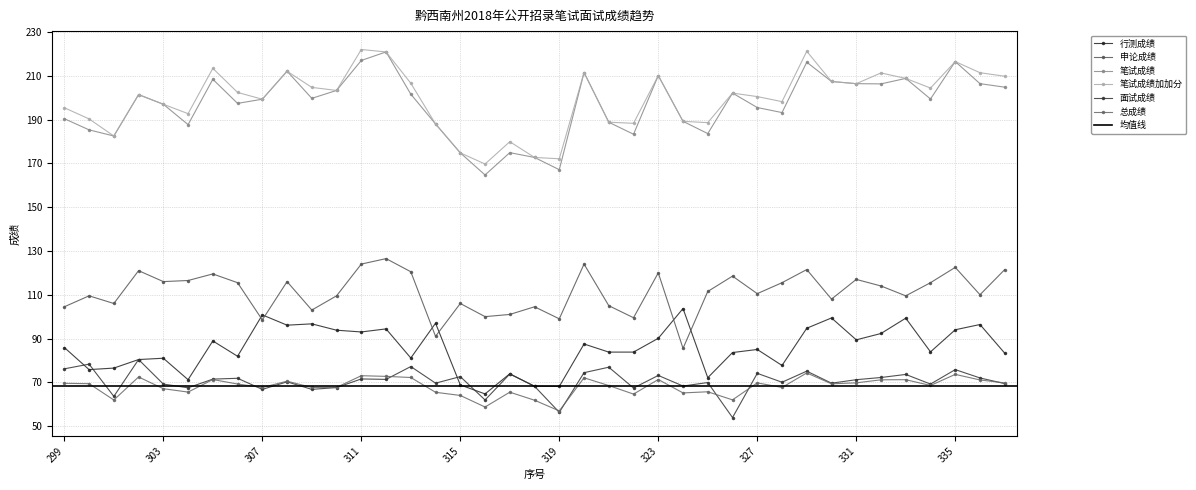

Is the value of 行测成绩 at 306 greater than the value of 笔试成绩 at 299?

No